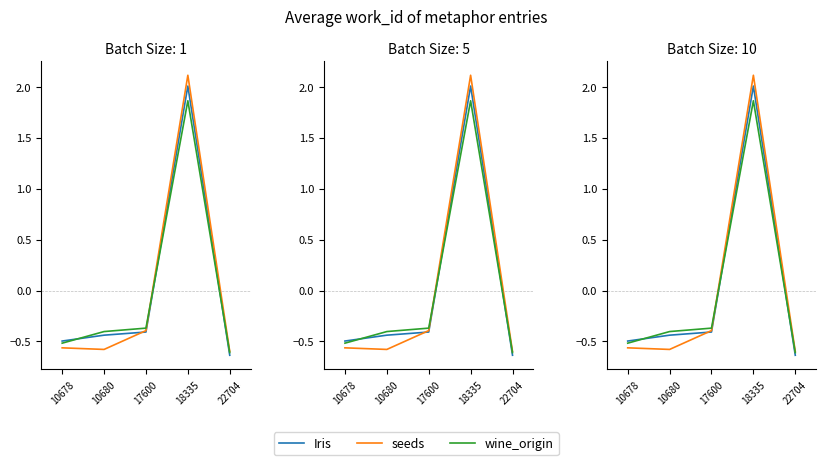

How many values in Iris are above zero?

1